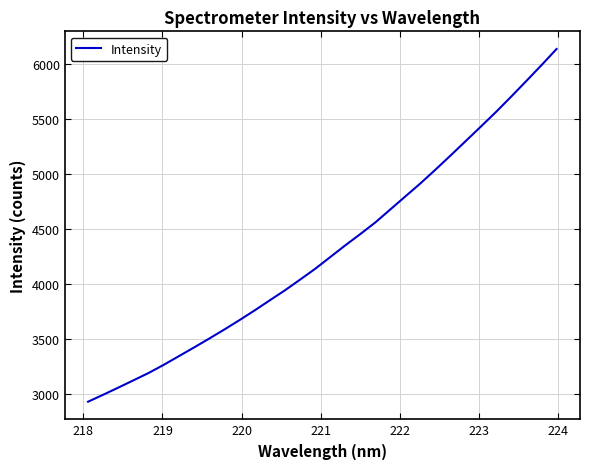

What is the difference between the maximum and minimum values?

3201.4